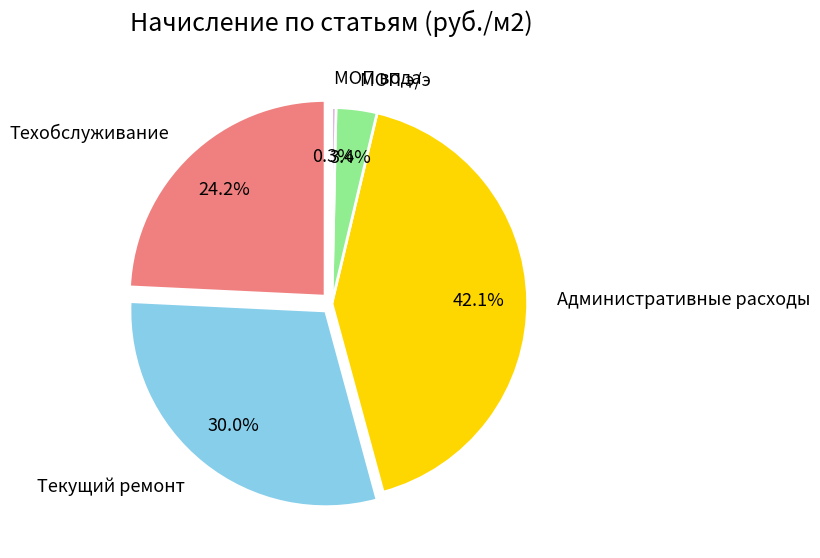

To the nearest percent, what is the combined percentage of Административные расходы and МОП вода?

42%